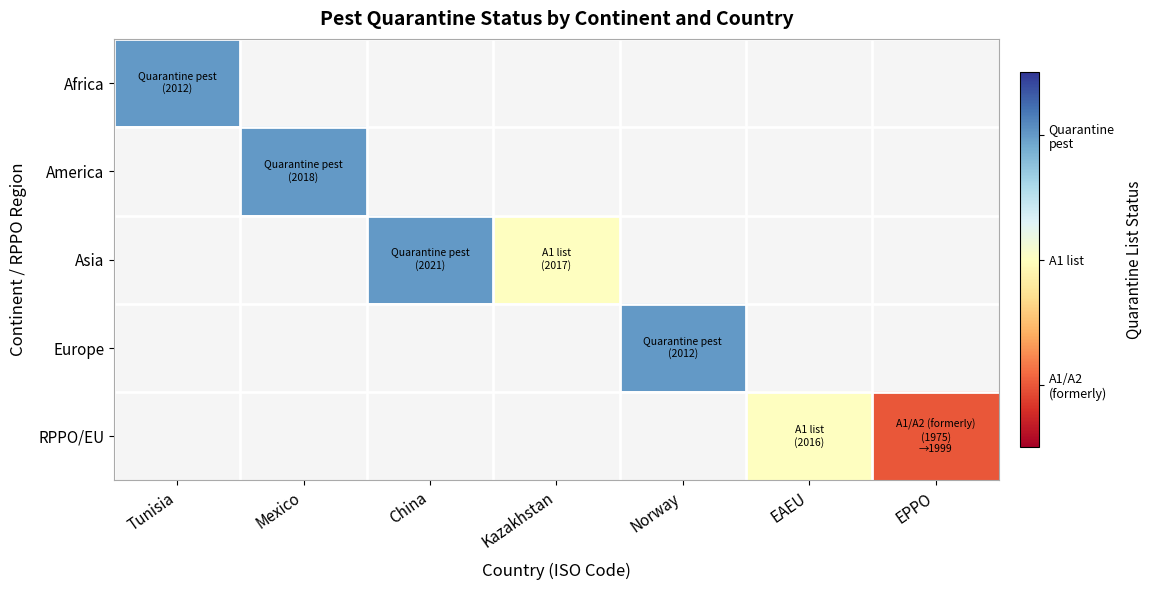

At which category does the chart reach its minimum across all series?

EPPO